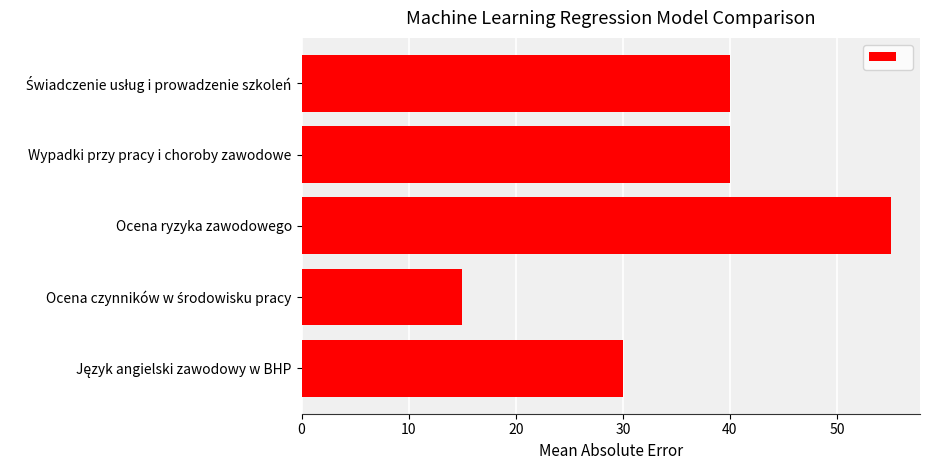

The chart shows a value of 15 at Wypadki przy pracy i choroby zawodowe. True or false?

False